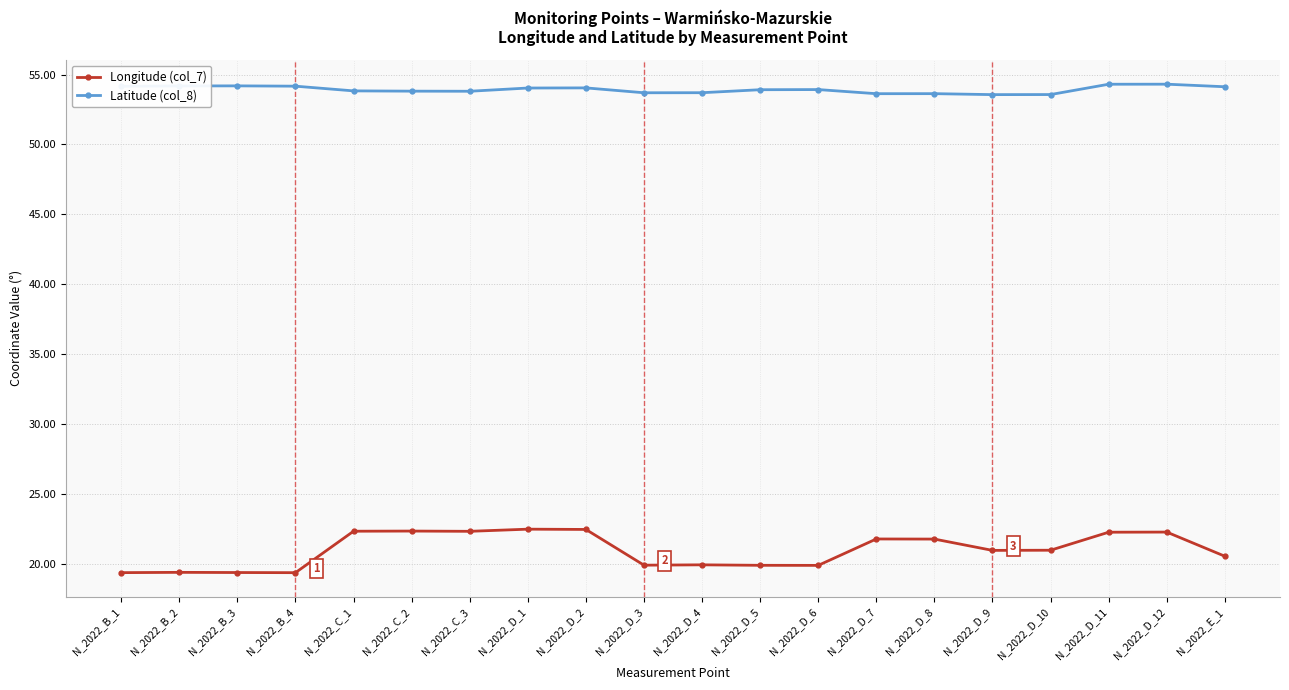

What is the value of the Latitude (col_8) point at the 14th from the left?

53.6